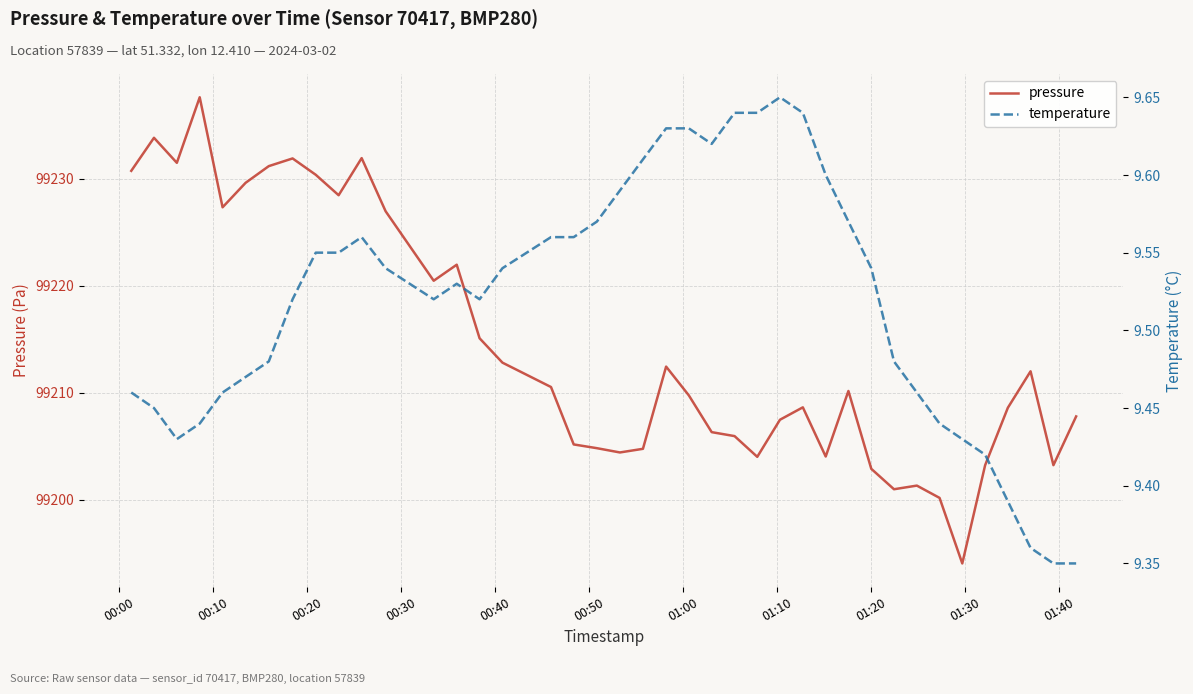

How many data points in pressure are above 99210?

20